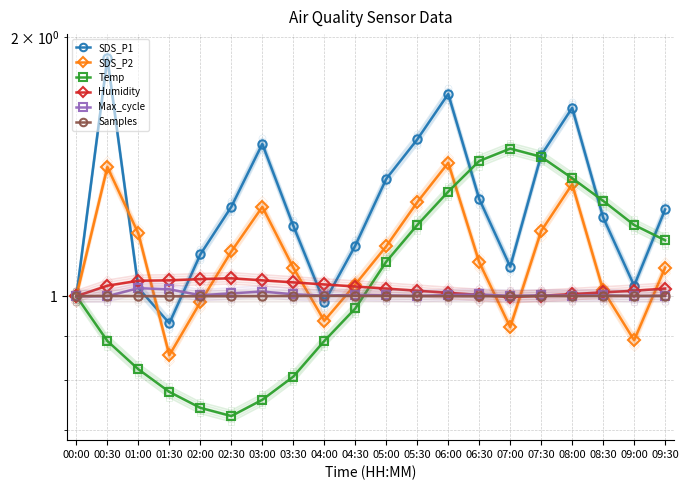

What is the value of the SDS_P2 point at the 10th from the left?

1.0